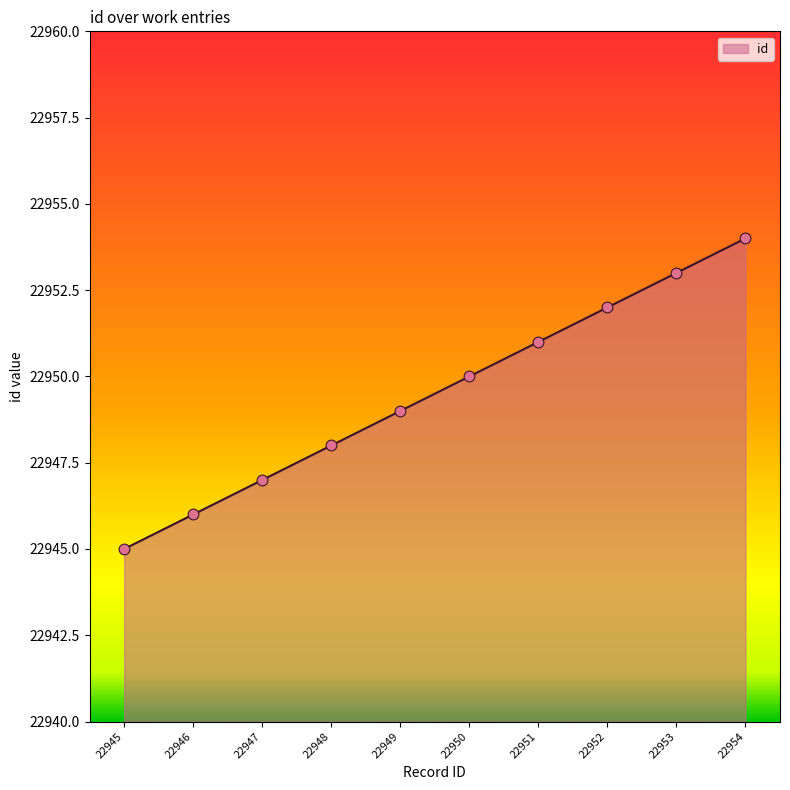

Approximately how many times larger is the value at 22953 compared to 22946?

1.0